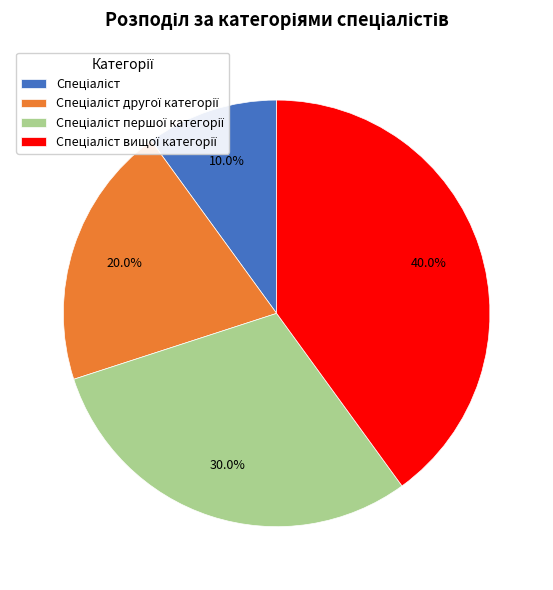

Does any single category account for the majority?

No